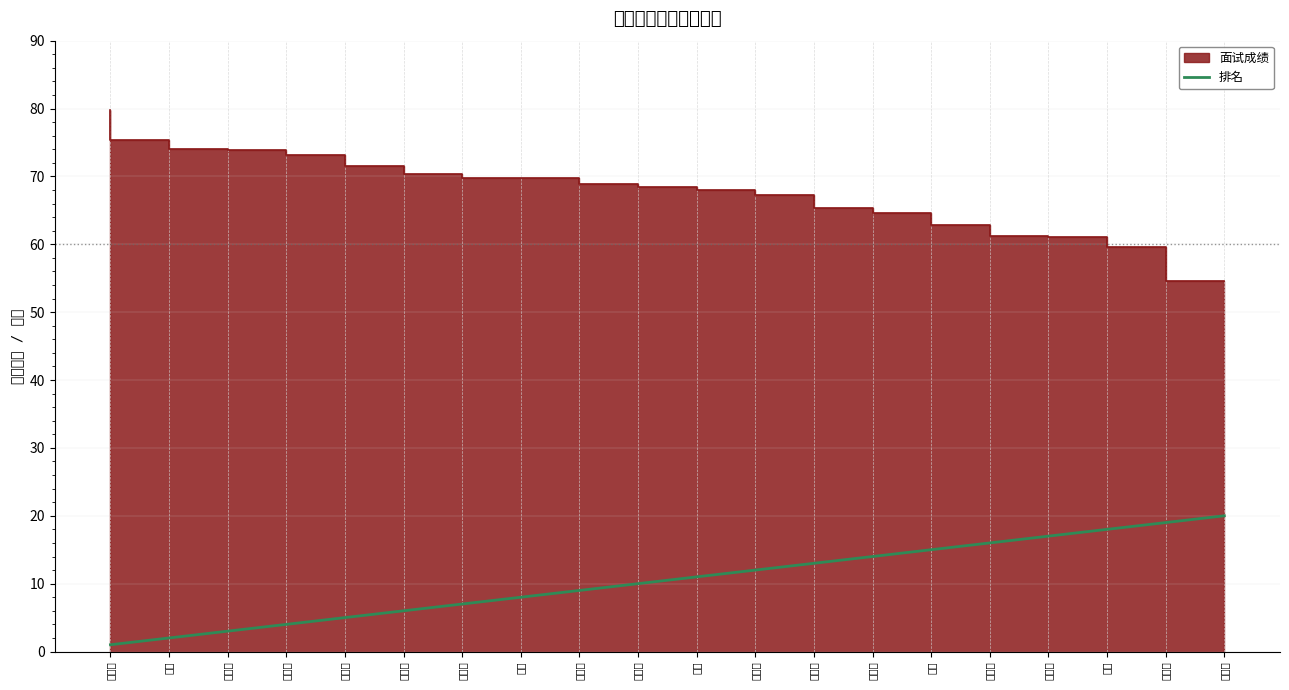

List the labels in order of value, smallest first.

杨玲玲, 陈波, 田方妮, 左广会, 左欣欣, 龙泽萍, 刘浩柳, 张涛, 吴晓慧, 梅正燕, 代沙, 陈林霞, 万啦芳, 代星星, 杨琴, 邓碑燕, 卢露露, 吴磊, 秦利楠, 谯印刚